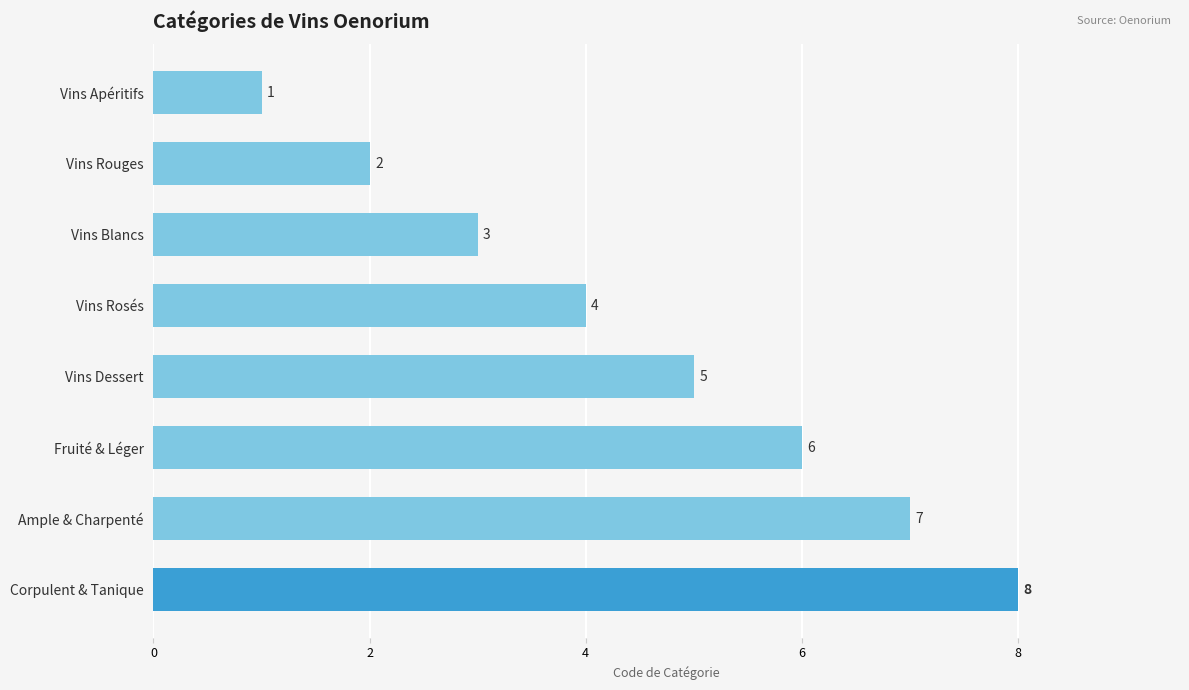

What is the label of the 2nd bar from the top?

Vins Rouges